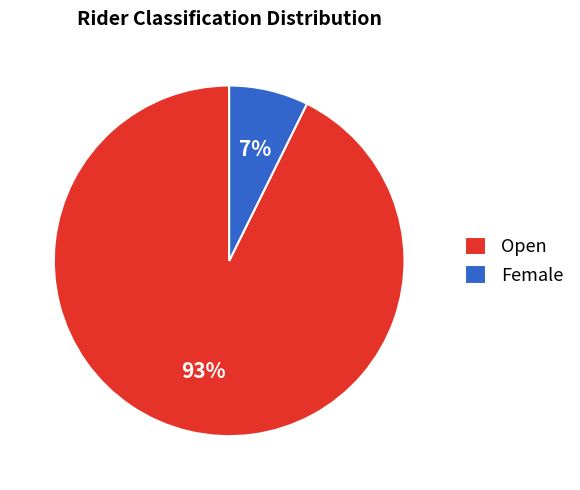

Between Female and Open, which is larger?

Open